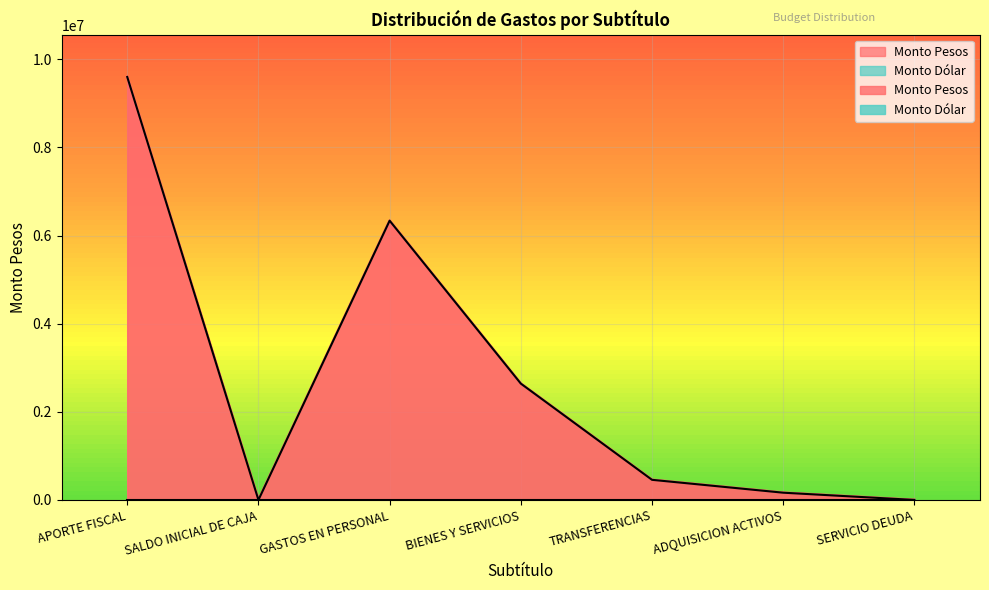

What is the sum of the values at SALDO INICIAL DE CAJA and GASTOS EN PERSONAL?

6337421